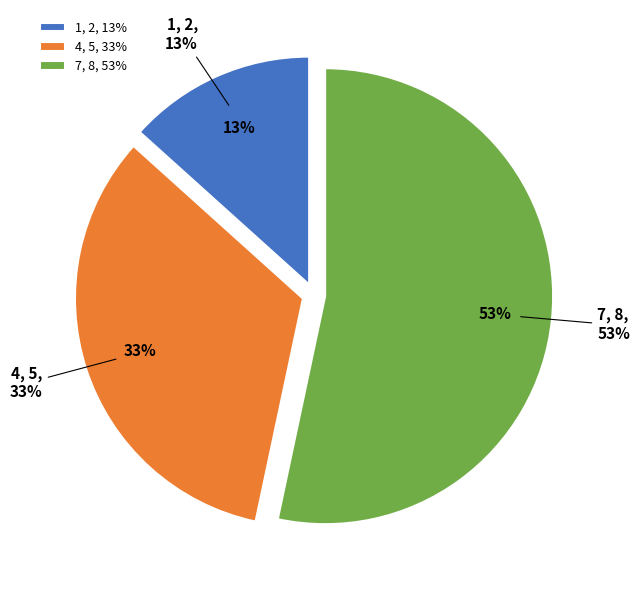

Count the number of slices in the pie.

3